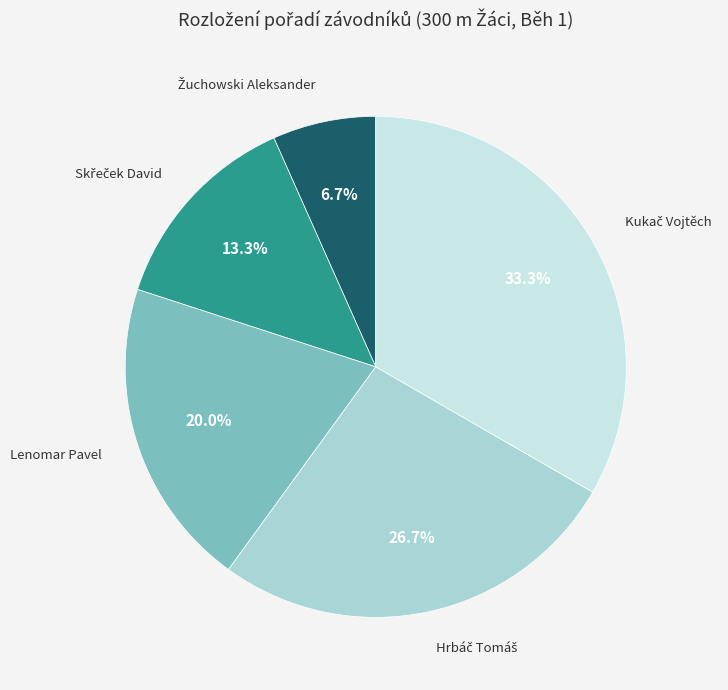

Does any single category account for the majority?

No